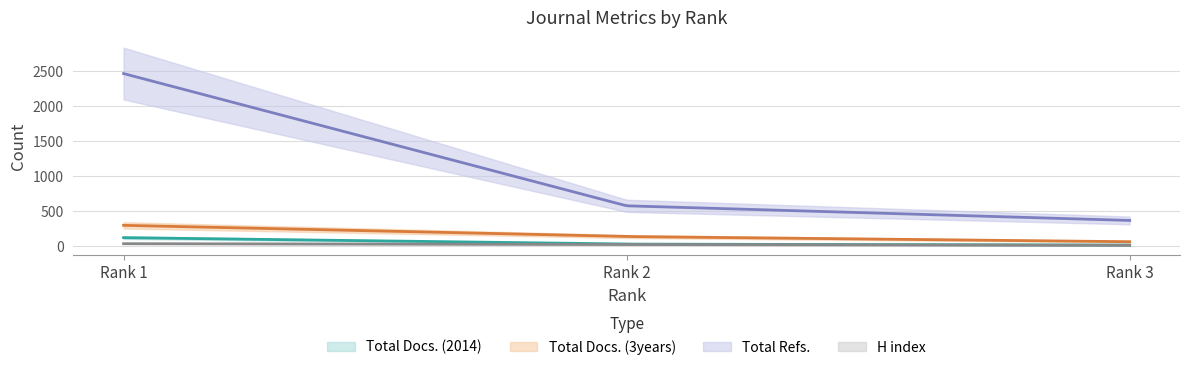

Reading left to right, what are all the values shown in this chart?

Total Docs. (2014): 123	31	17
Total Docs. (3years): 299	139	65
Total Refs.: 2468	578	369
H index: 37	26	13